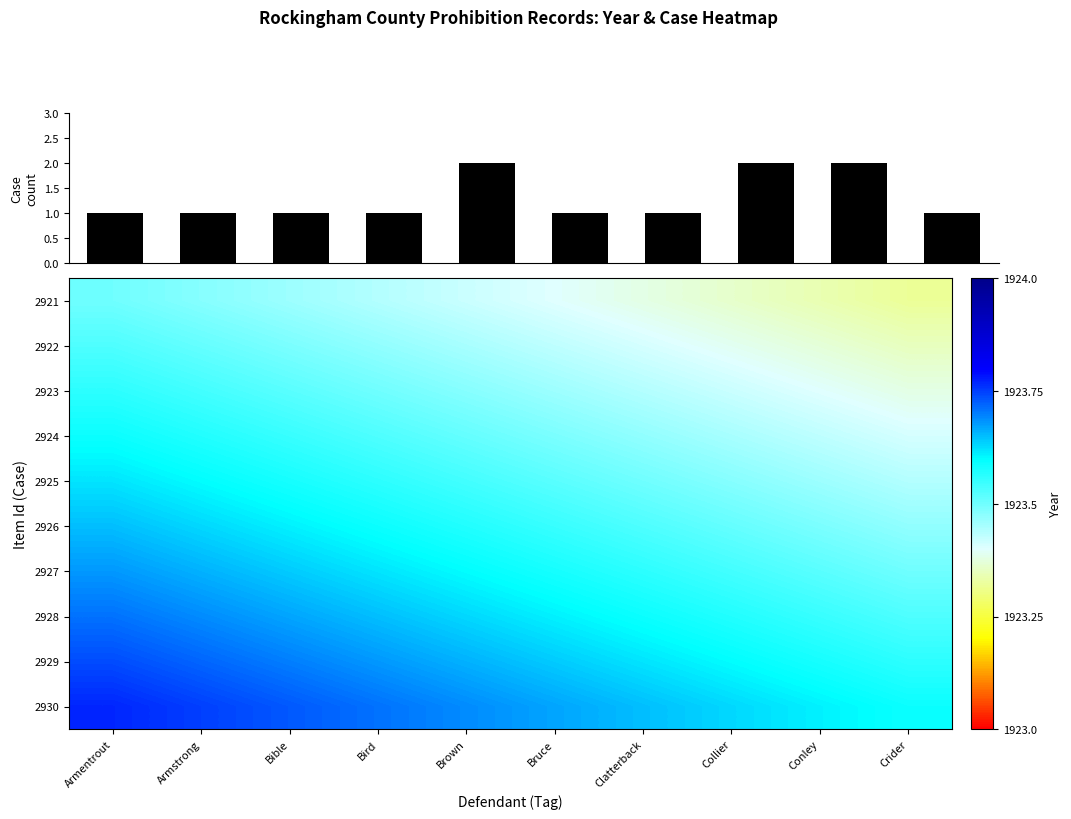

How many categories are shown in the chart?

10